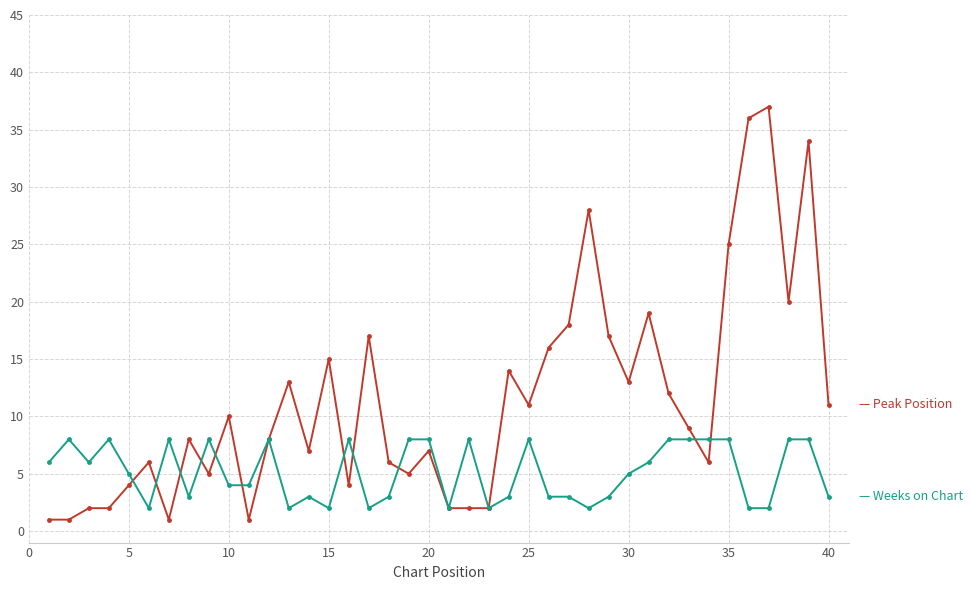

What is the greatest value displayed?

37